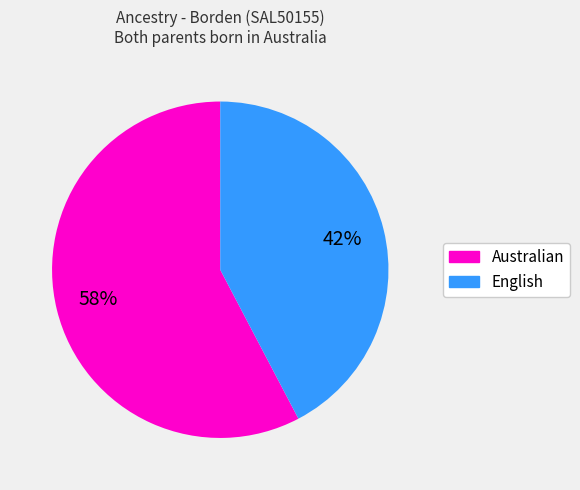

Does any single category account for the majority?

Yes